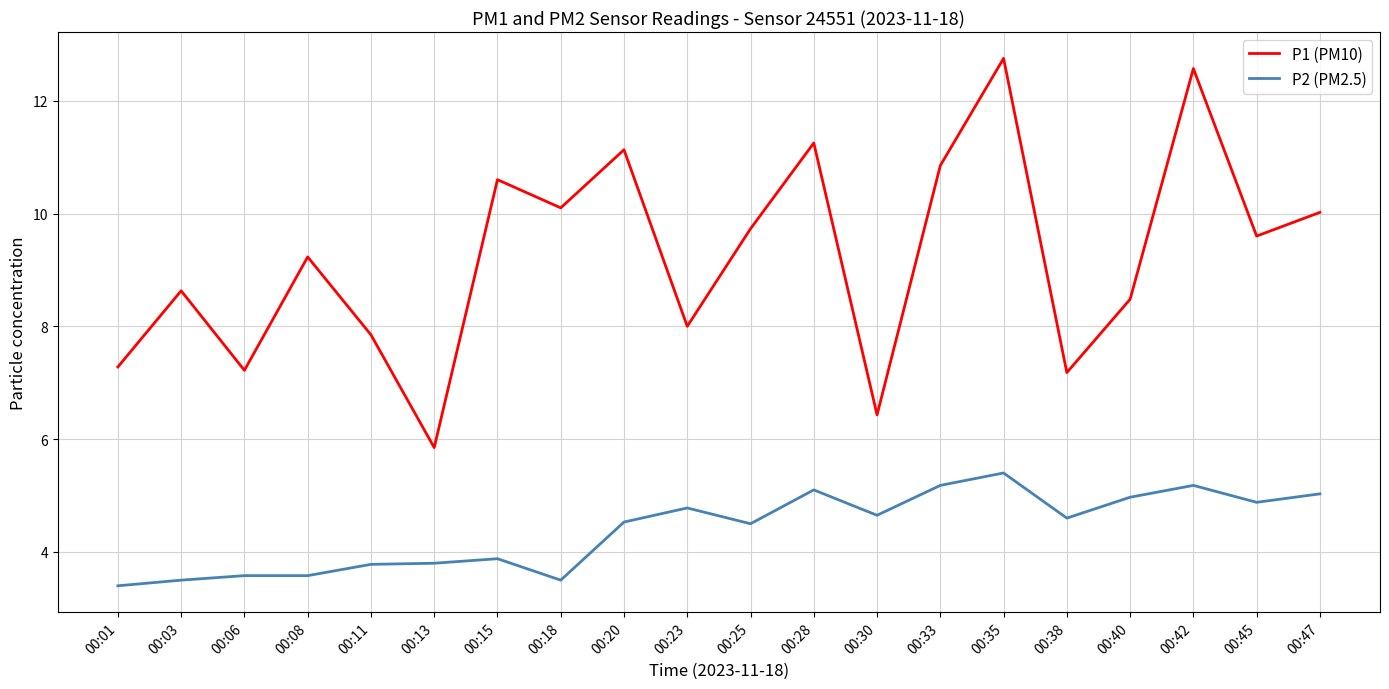

True or false: P1 (PM10) has a value of 13.2 at 00:25.

False